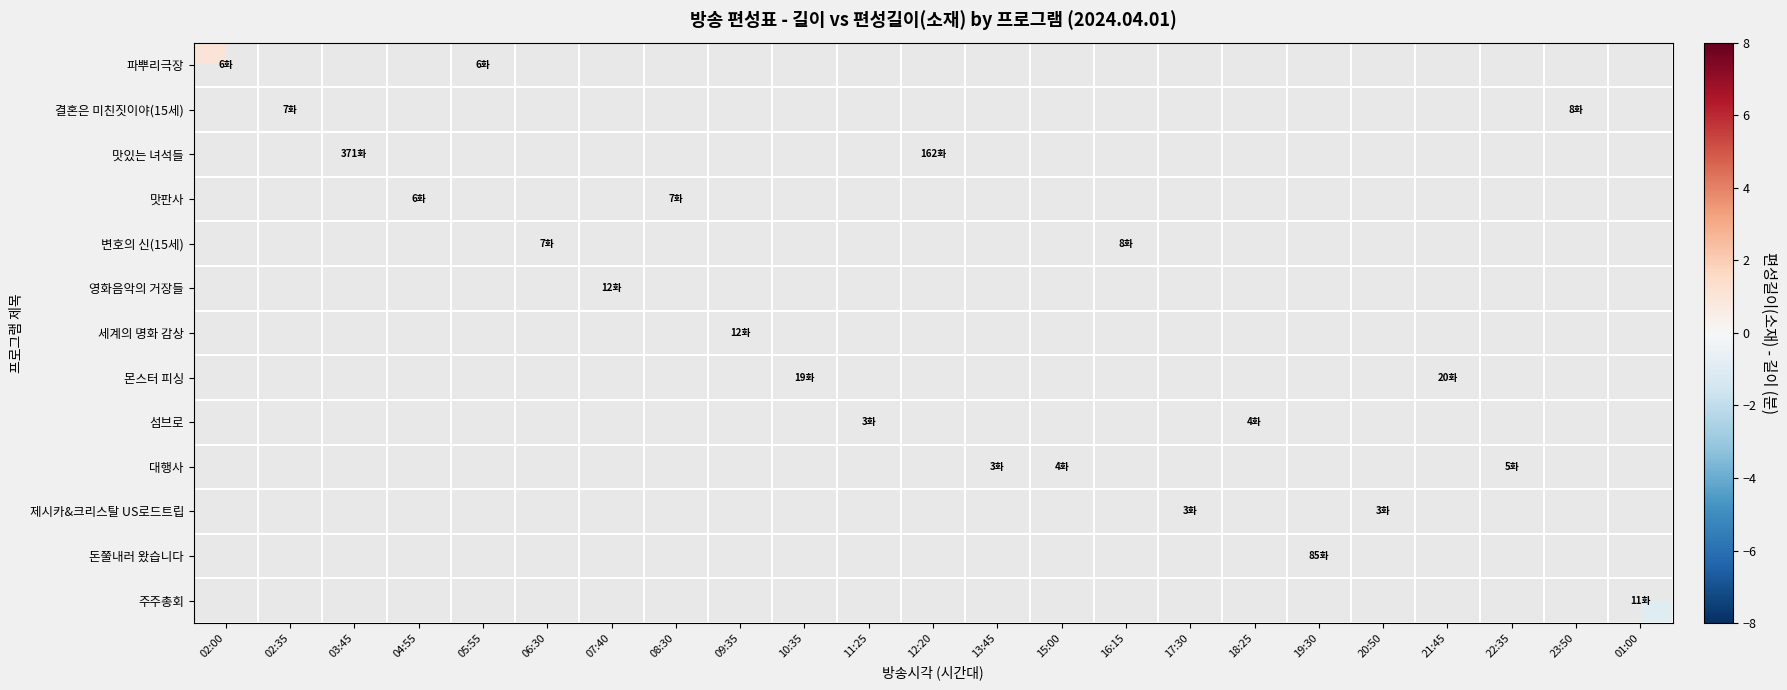

Count the number of categories in the chart.

23